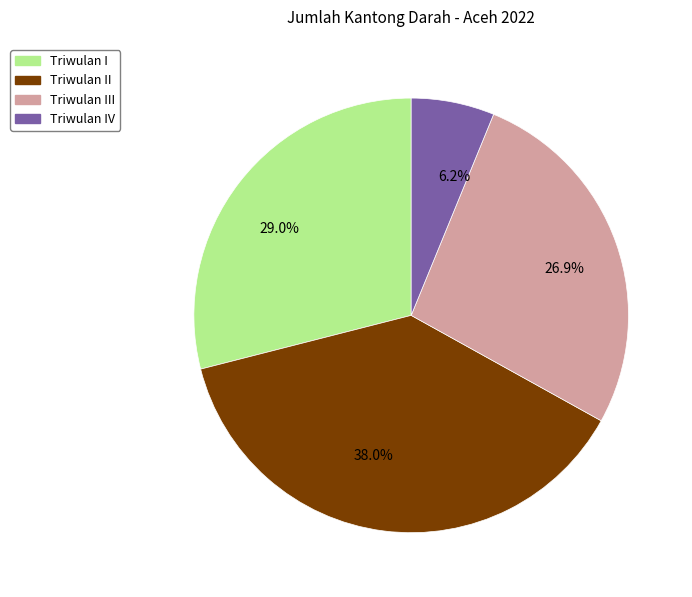

Approximately how many times larger is the value at 26.9% compared to 29.0%?

0.9